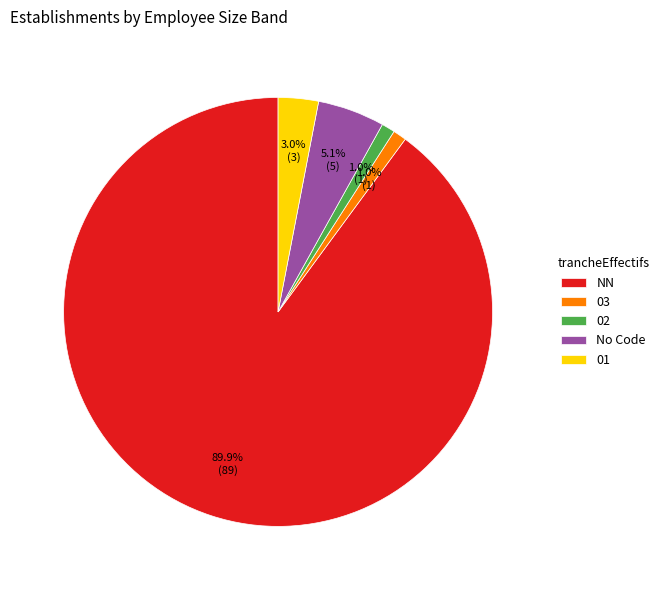

Approximately how many times larger is the value at 02 compared to 03?

1.0